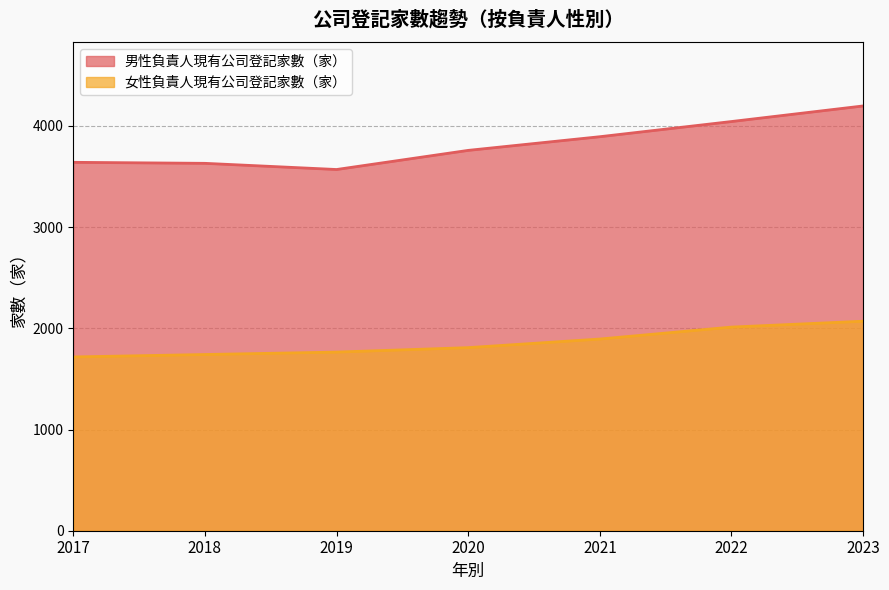

Rank the series by their average value, from lowest to highest.

女性負責人現有公司登記家數（家）, 男性負責人現有公司登記家數（家）